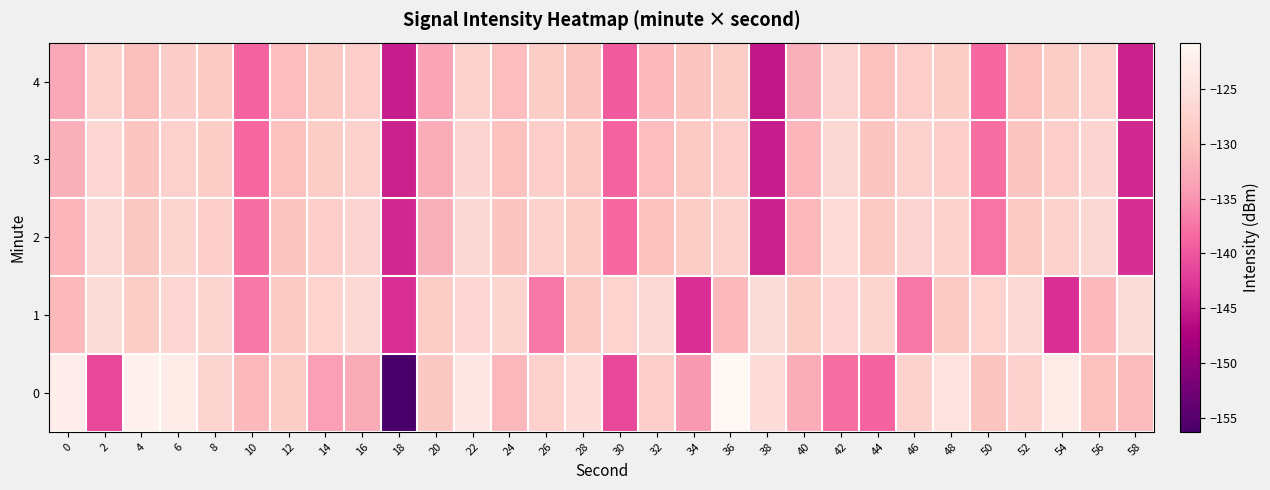

How many series are shown in this chart?

5